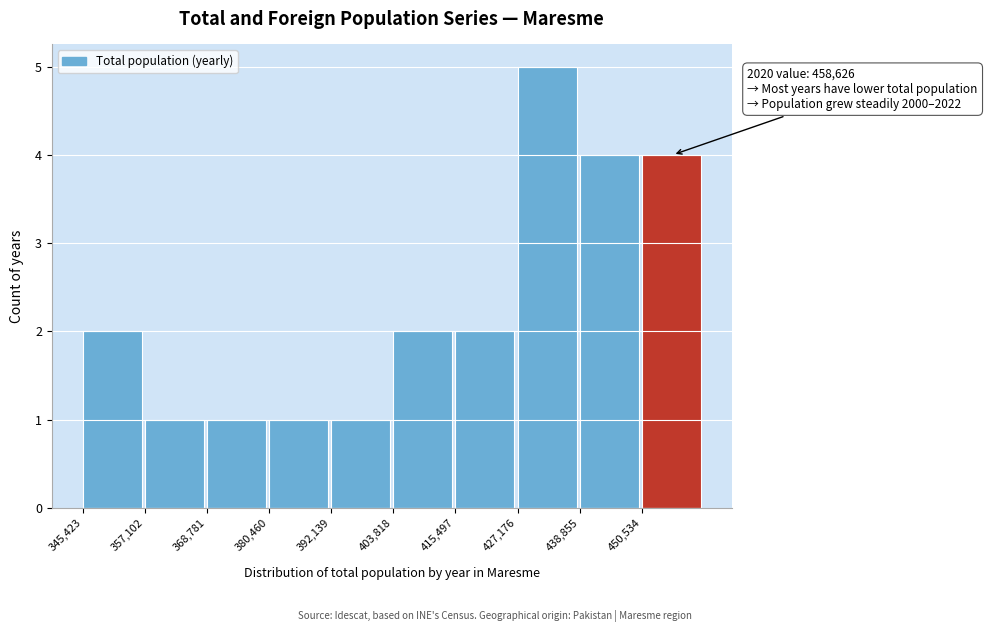

Which range on the x-axis has the tallest bar?

428000 to 438000